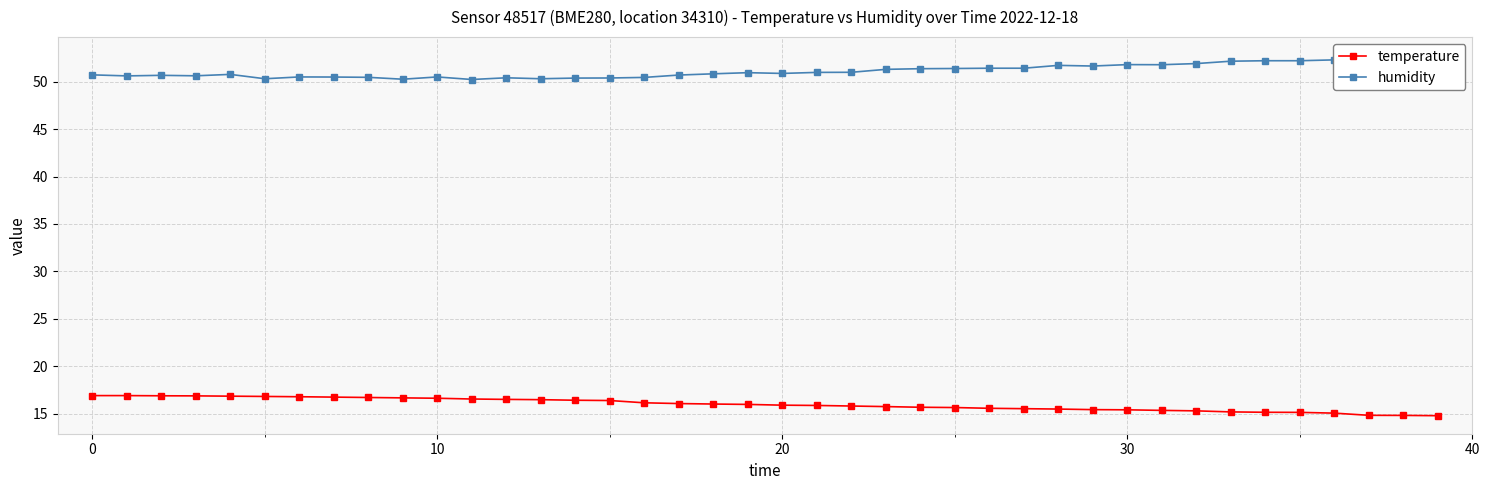

Reading left to right, list all the values displayed in this chart.

temperature: 16.9	16.9	16.9	16.9	16.8	16.8	16.8	16.7	16.7	16.7	16.6	16.5	16.5	16.5	16.4	16.4	16.1	16.1	16.0	16.0	15.9	15.9	15.8	15.7	15.7	15.6	15.6	15.5	15.5	15.4	15.4	15.3	15.3	15.2	15.1	15.1	15.1	14.8	14.8	14.8
humidity: 50.7	50.6	50.7	50.6	50.8	50.3	50.5	50.5	50.5	50.3	50.5	50.2	50.4	50.3	50.4	50.4	50.5	50.7	50.8	51.0	50.9	51.0	51.0	51.3	51.4	51.4	51.4	51.4	51.7	51.7	51.8	51.8	51.9	52.2	52.2	52.2	52.3	52.8	52.7	52.8